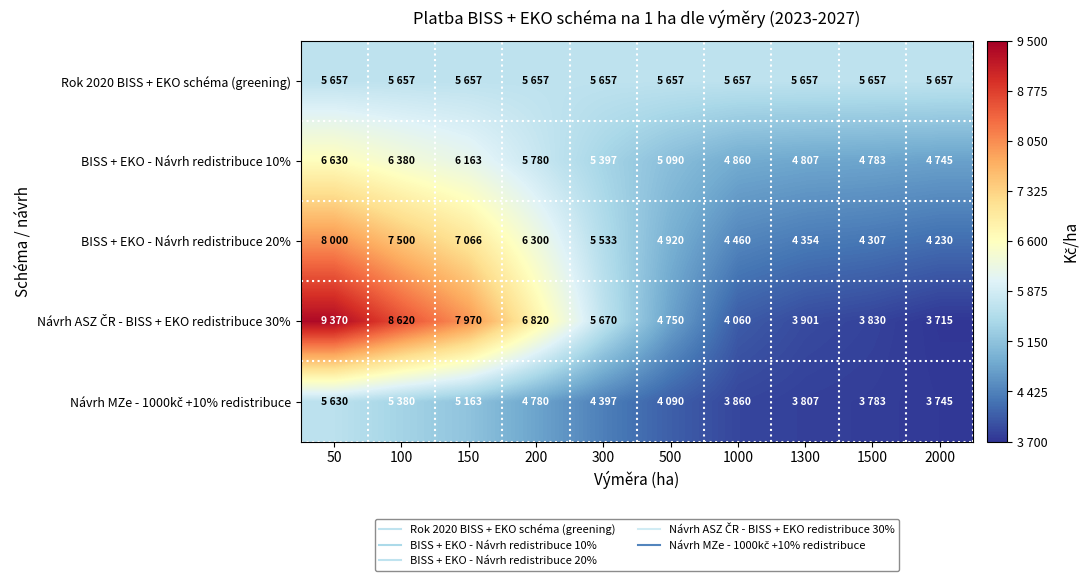

At which category does the chart reach its peak across all series?

50